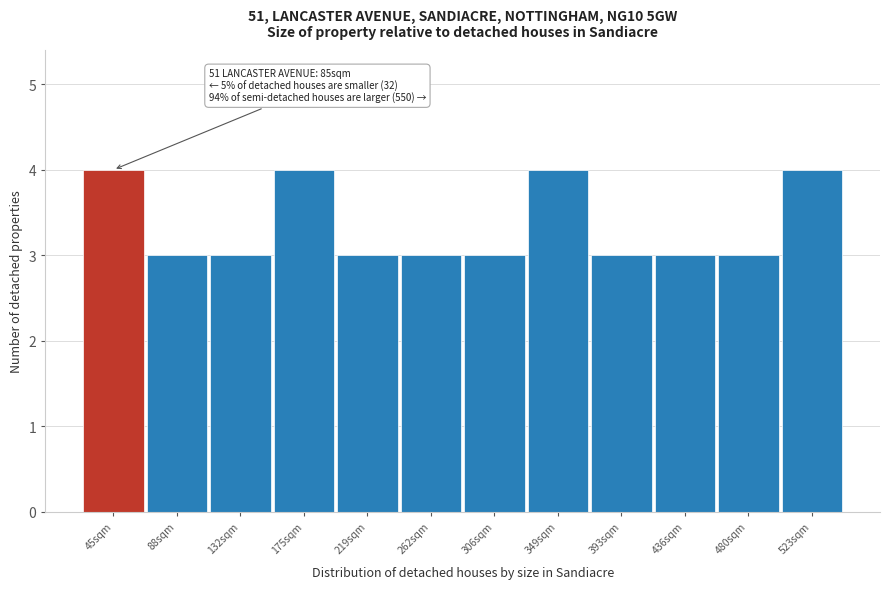

Reading left to right, list all the values displayed in this chart.

4	3	3	4	3	3	3	4	3	3	3	4